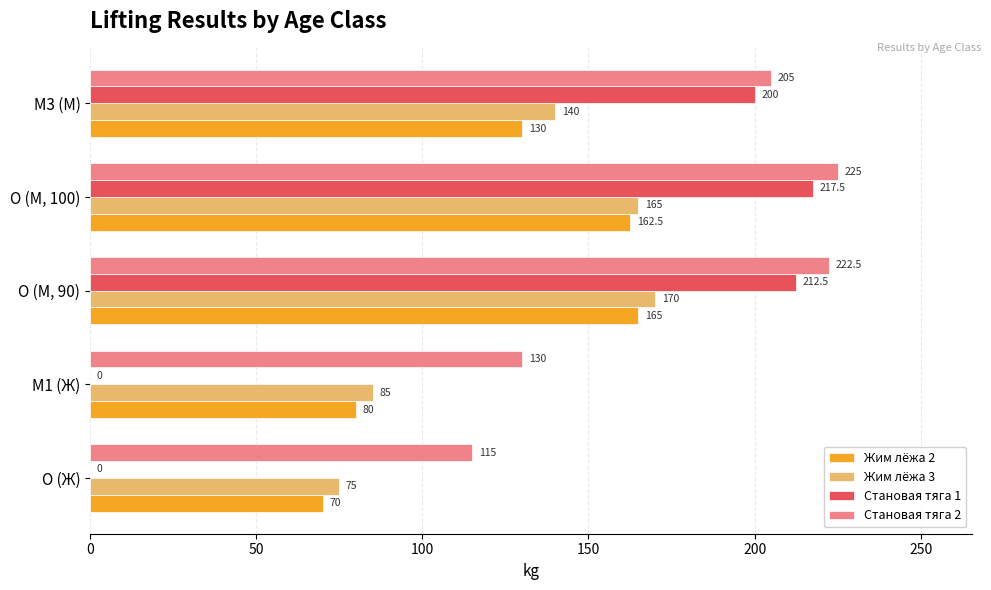

At which label is Жим лёжа 3 closest to 122?

M3 (М)